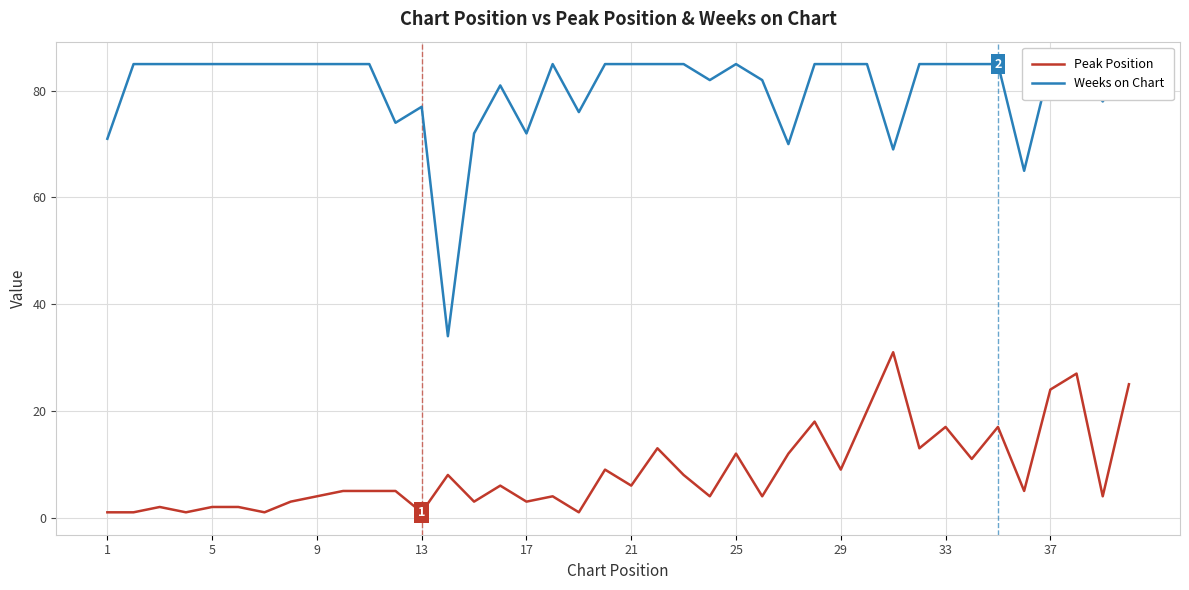

What is the maximum value for Peak Position?

31